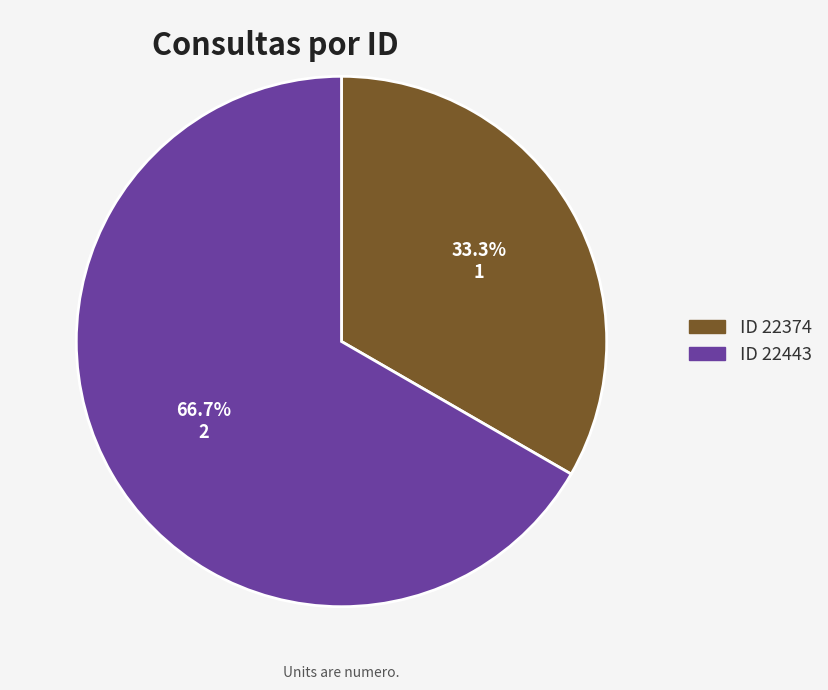

Is there a majority slice in this chart?

Yes